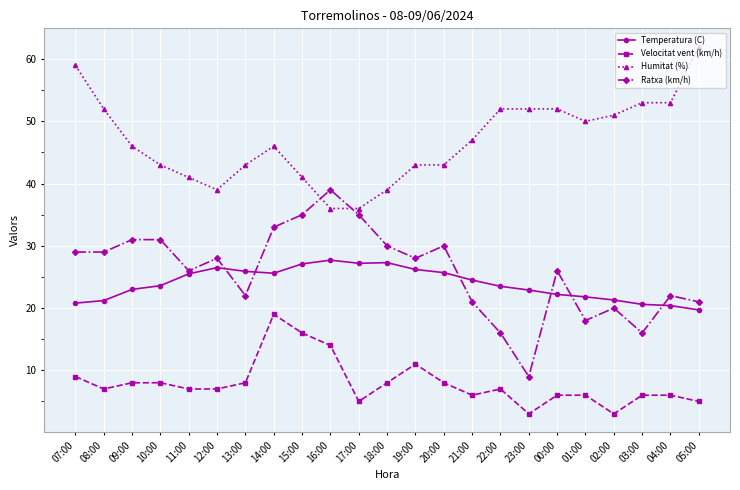

What is the maximum value for Velocitat vent (km/h)?

19.0